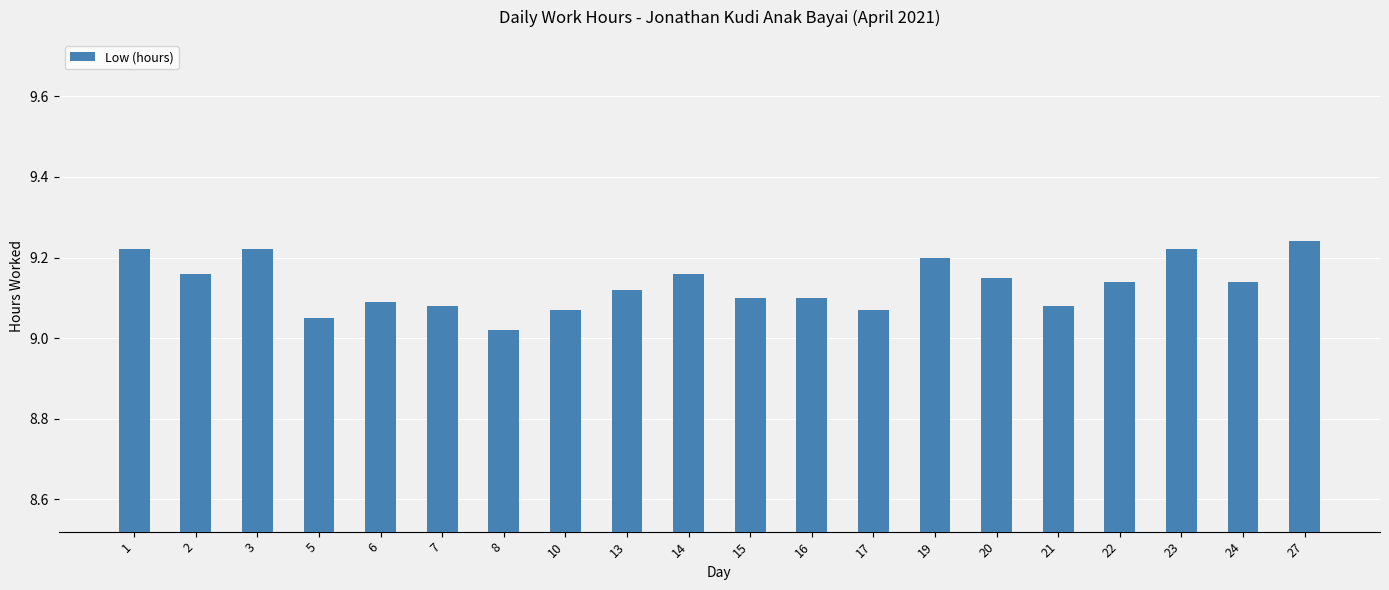

What is the sum of the values at 22 and 1?

18.4